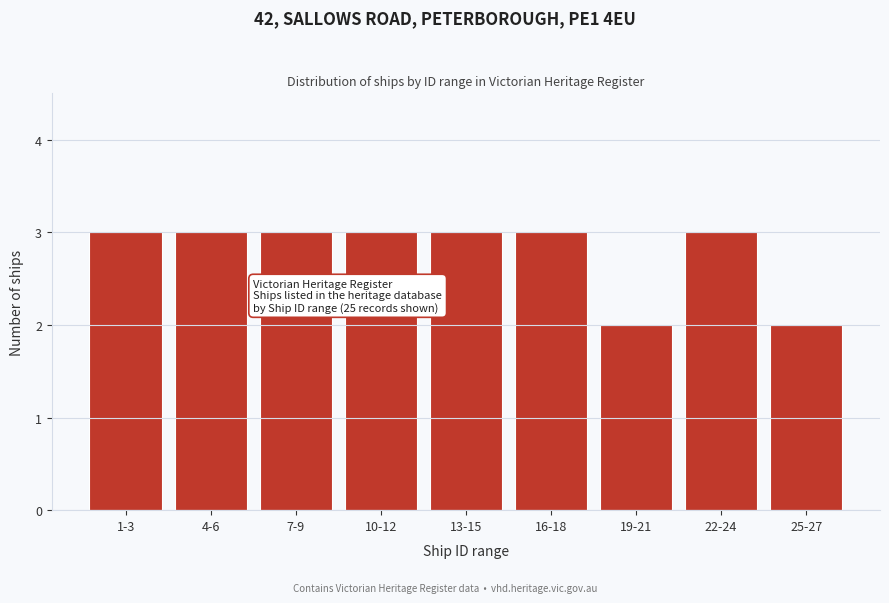

Reading right to left, extract all data points from this chart.

2	3	2	3	3	3	3	3	3